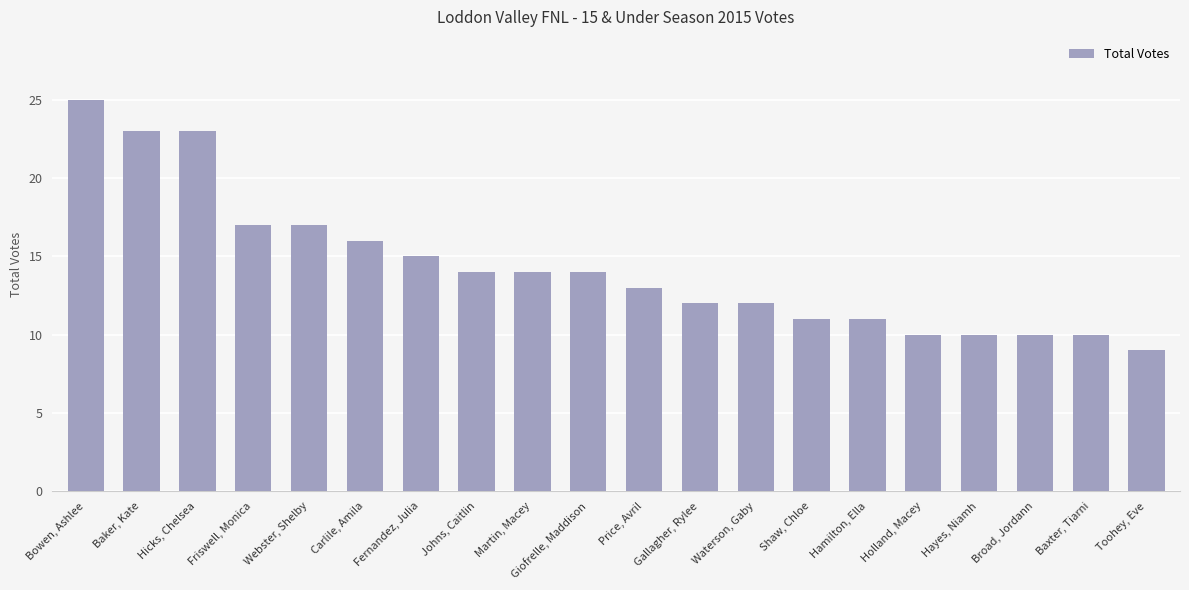

Is it true that the value at Carlile, Amila is 25?

False